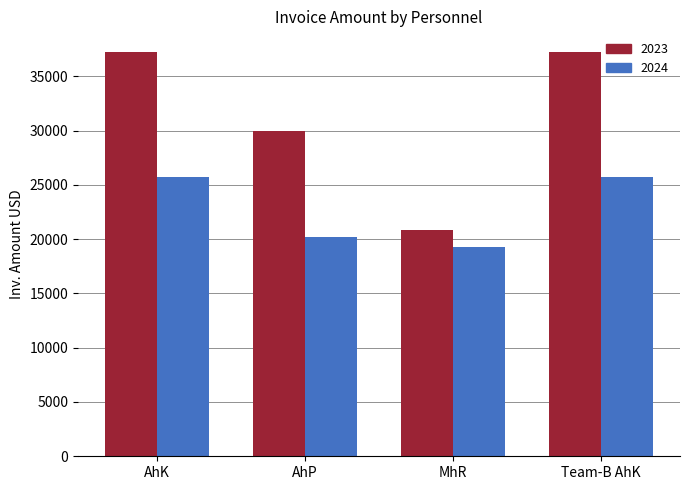

What is the difference between the maximum and minimum values in the 2023 series?

16472.9